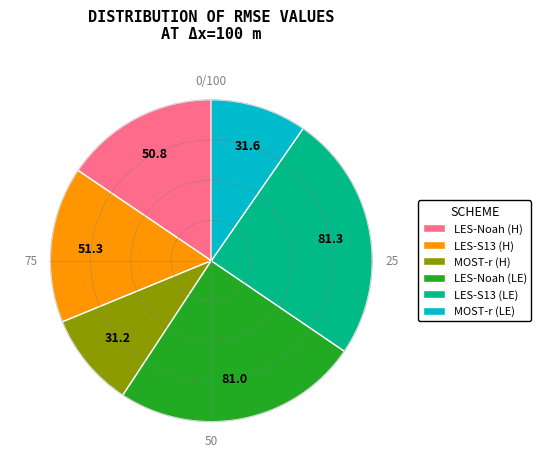

Between LES-Noah (H) and LES-S13 (LE), which is larger?

LES-S13 (LE)